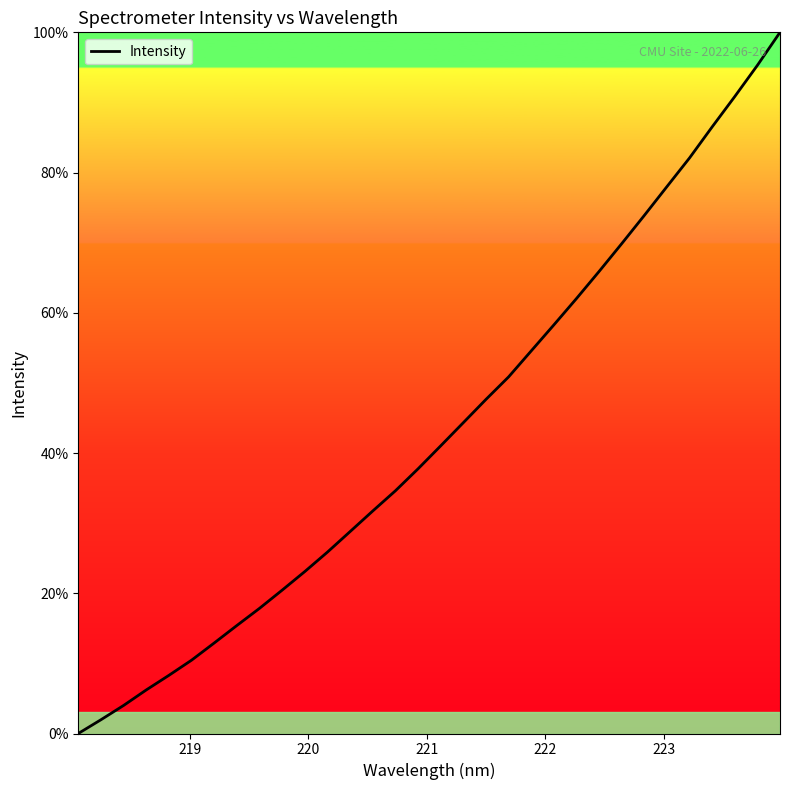

What is the difference between the maximum and minimum values?

100.0